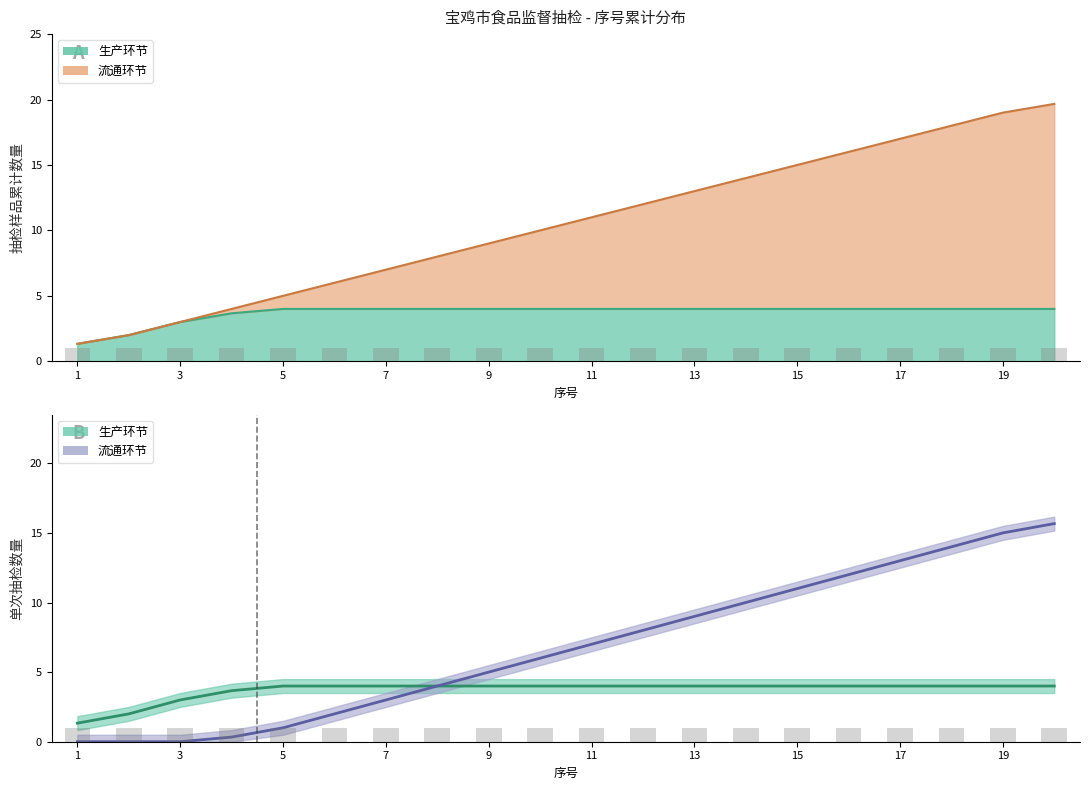

Between 13 and 5, which is larger?

13